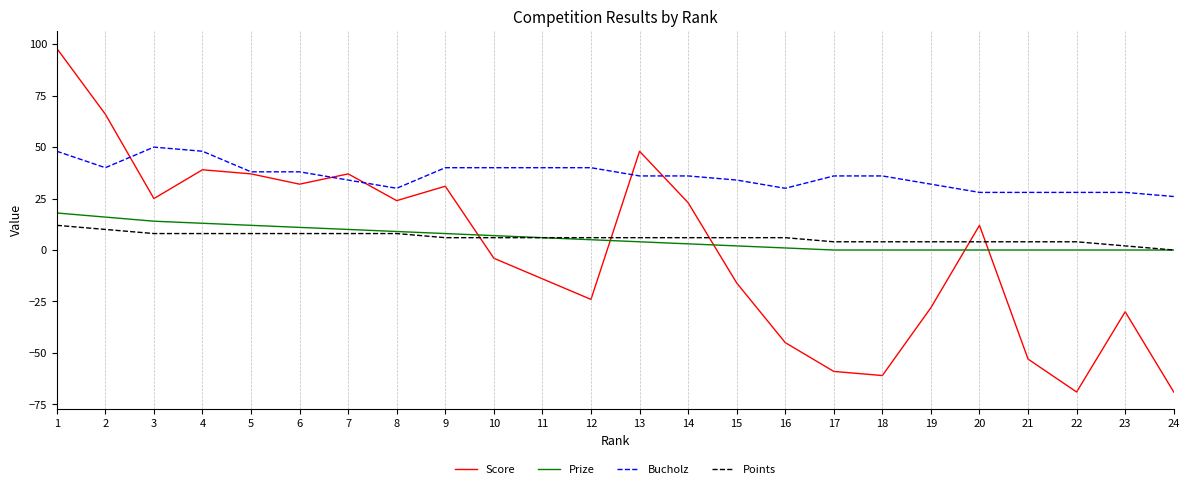

True or false: Bucholz and Prize intersect in this chart.

False